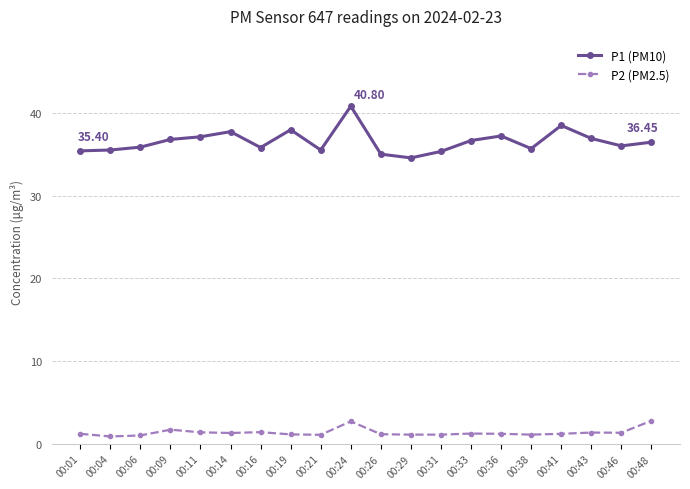

True or false: P1 (PM10) and P2 (PM2.5) intersect in this chart.

False